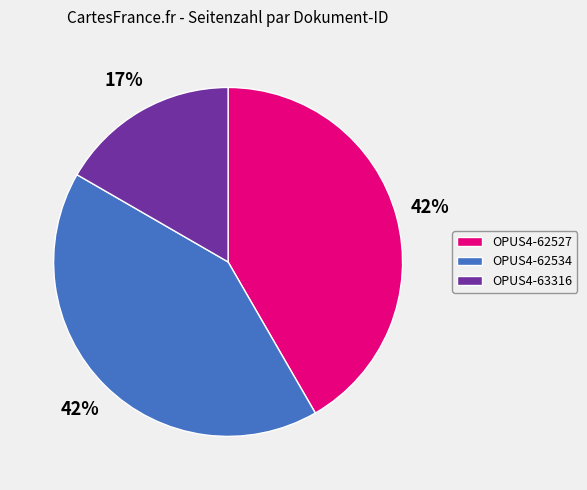

Count the number of slices in the pie.

3